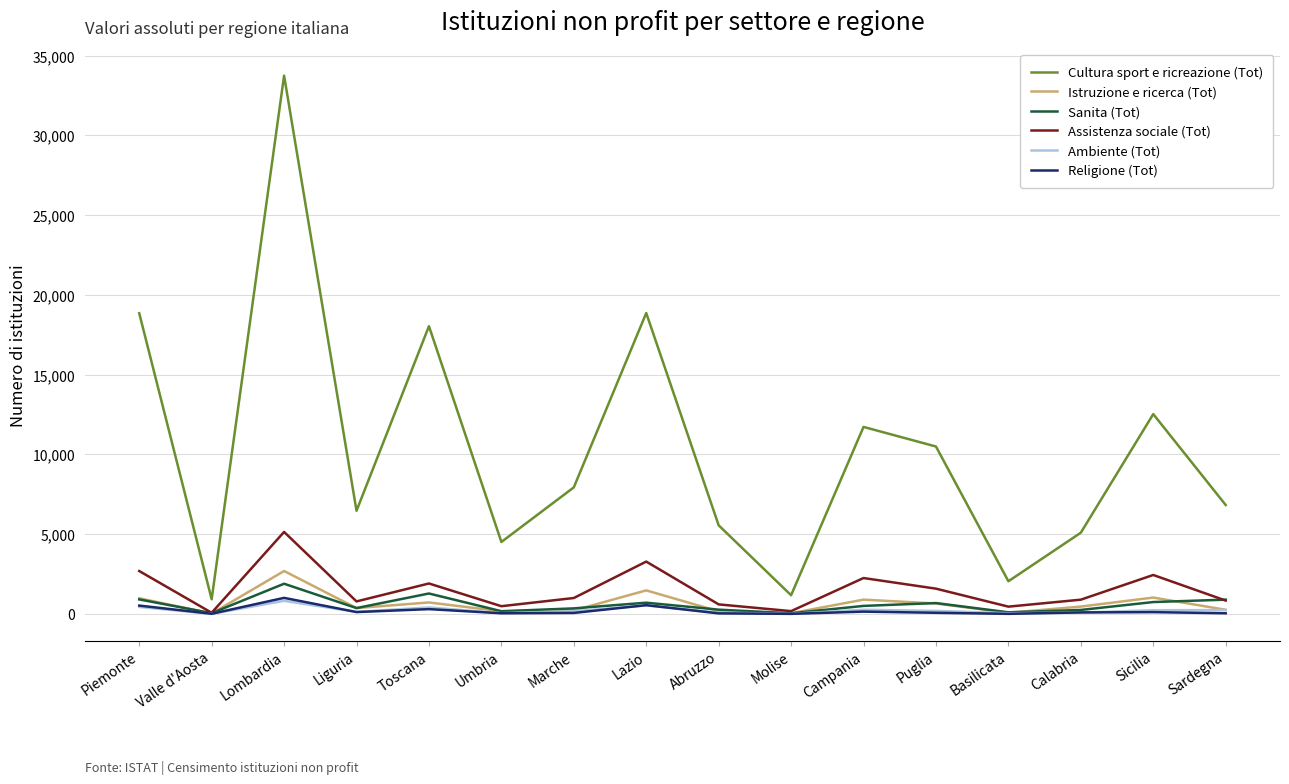

Is it true that Assistenza sociale (Tot) equals 603 at Abruzzo?

True